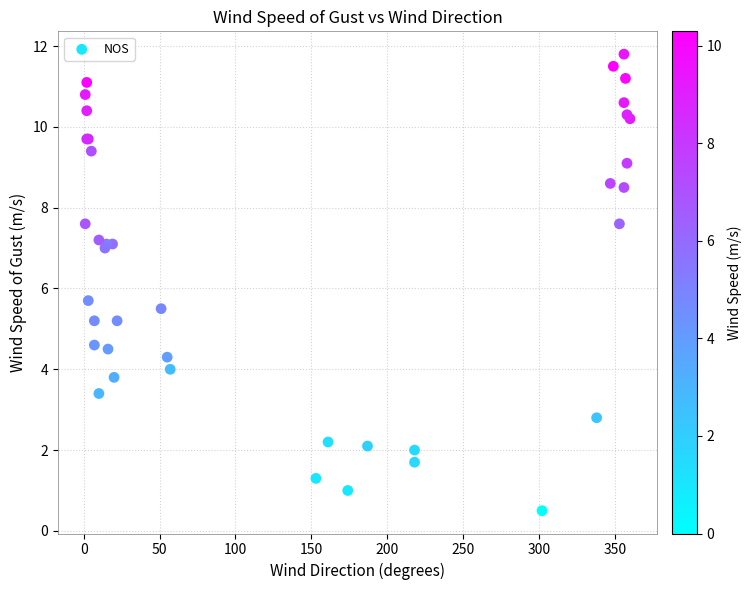

What Y value in the scatter plot is closest to 6?

5.7